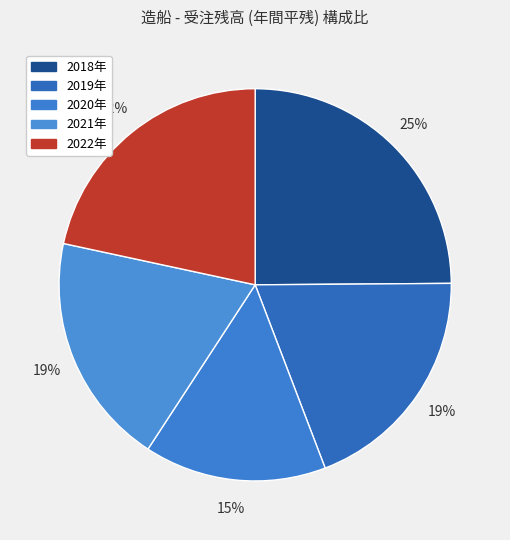

What percentage do 2019年 and 2022年 together represent?

40.9%